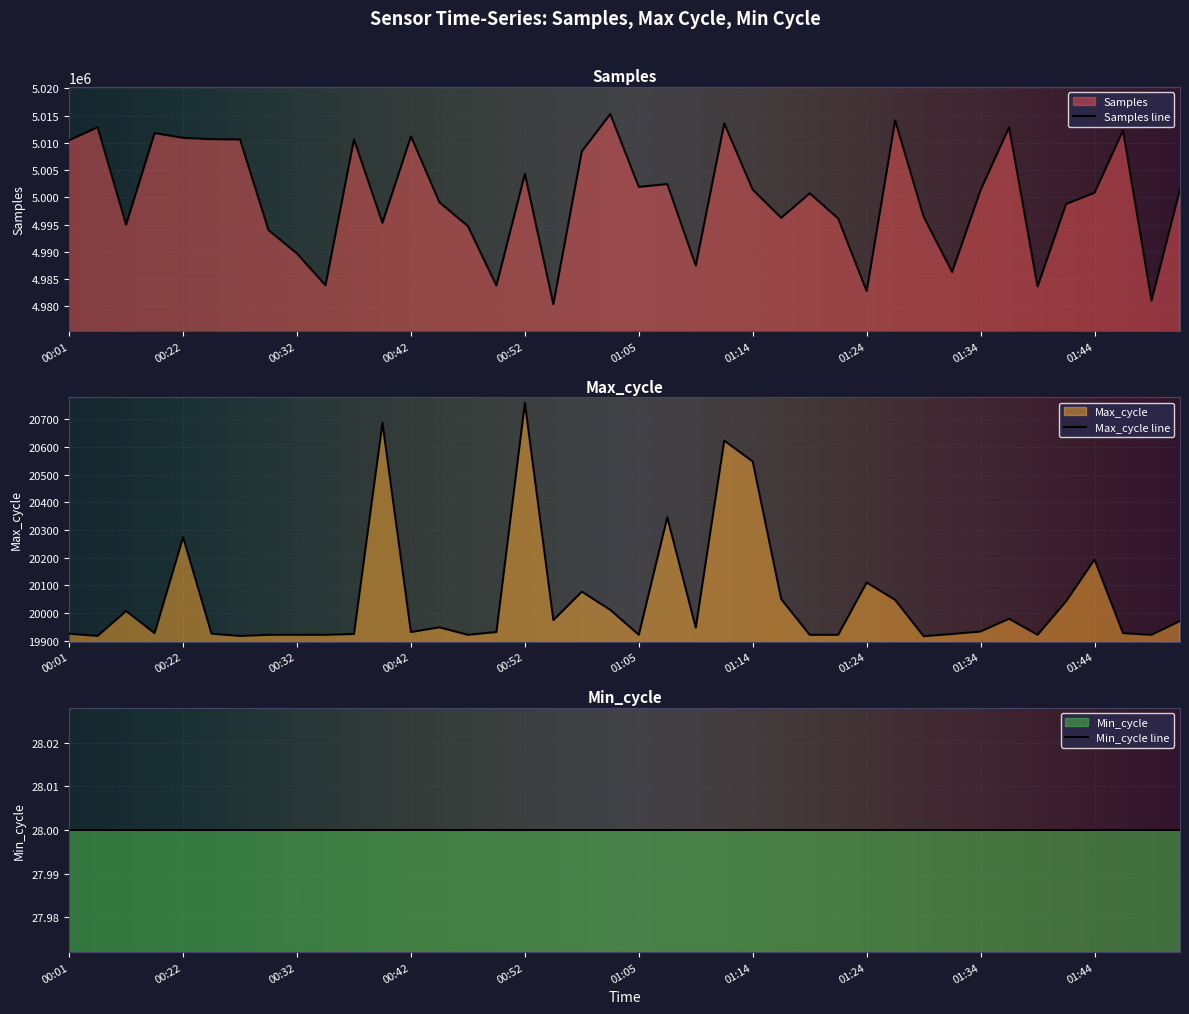

What is the minimum value for Samples line?

4980415